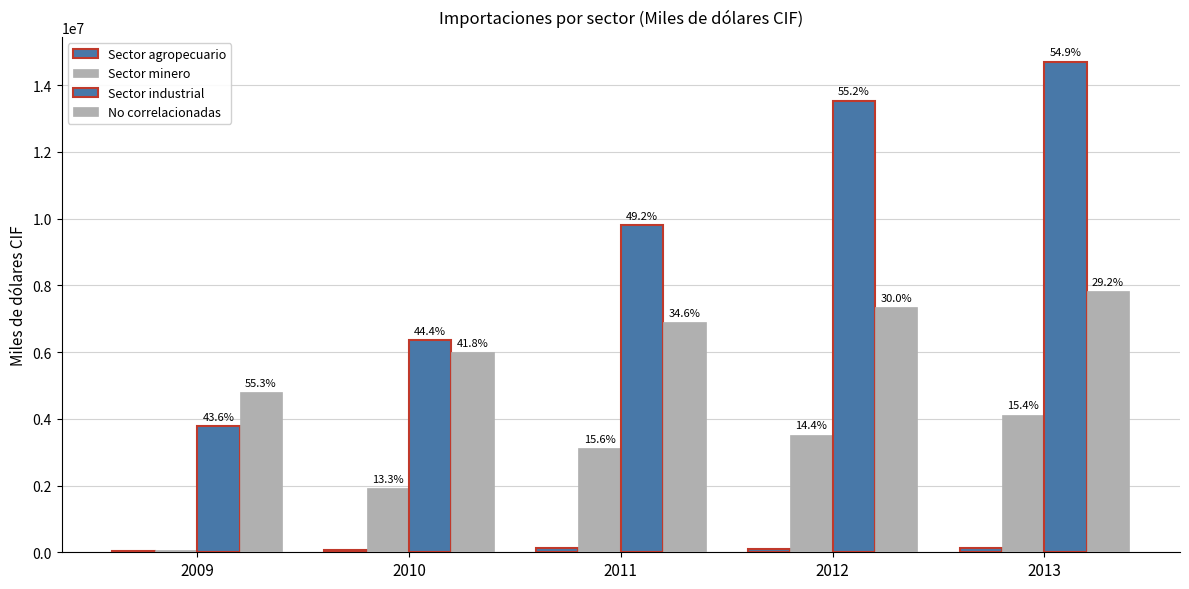

True or false: No correlacionadas has a value of 4794028.0 at 2009.

True